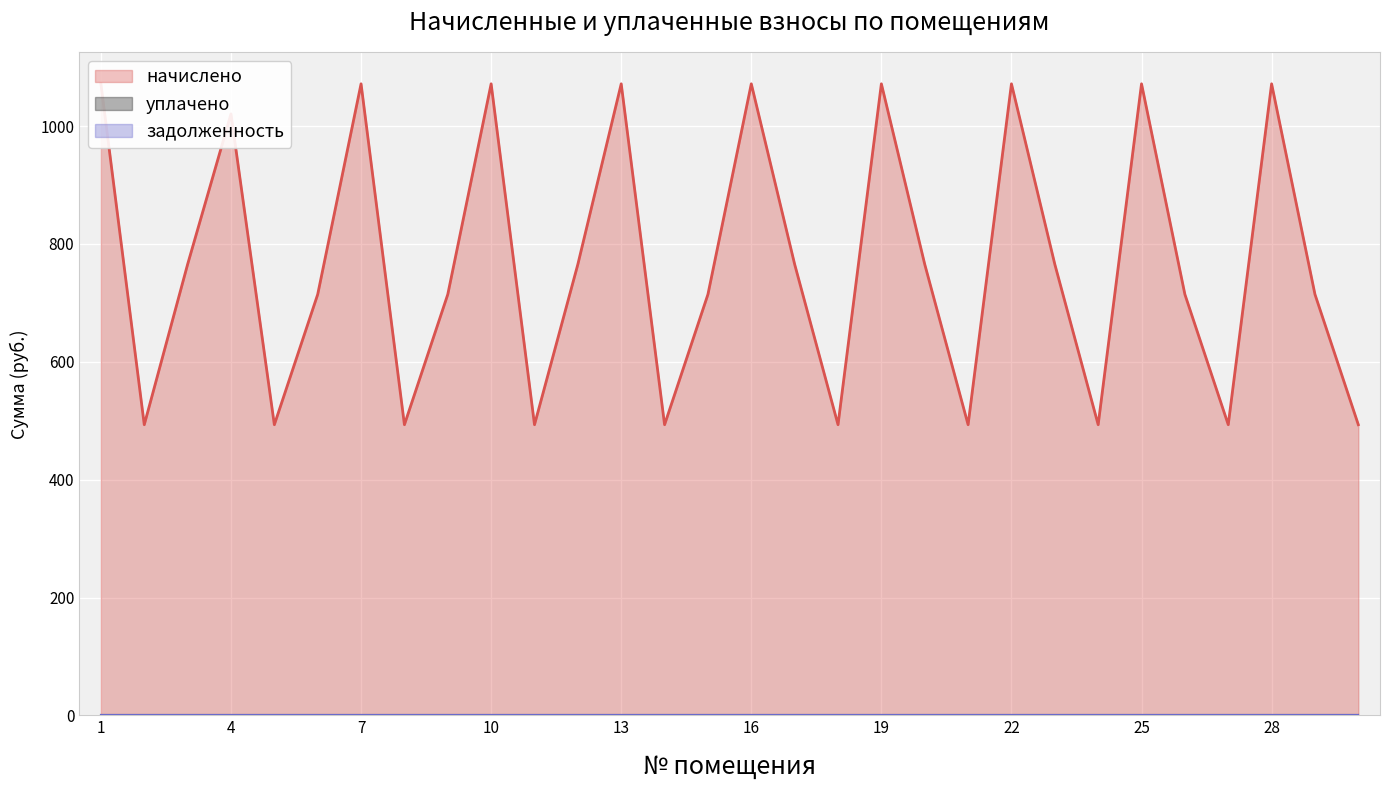

How many data points does each series have?

30